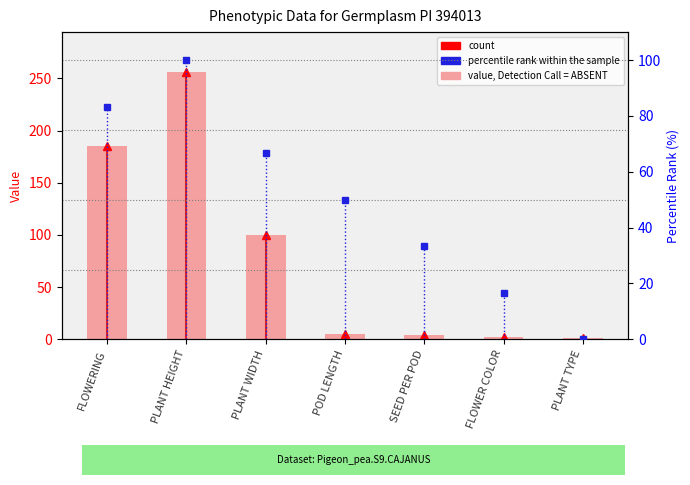

Which series has the largest total across all categories?

count